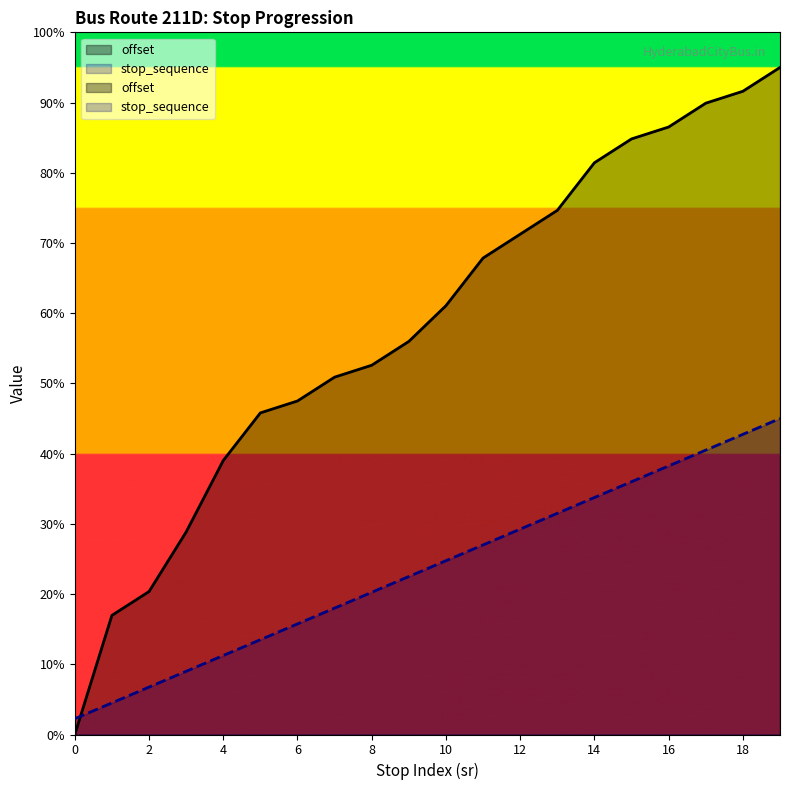

What is the sum of the offset values at 3 and 10?

89.9